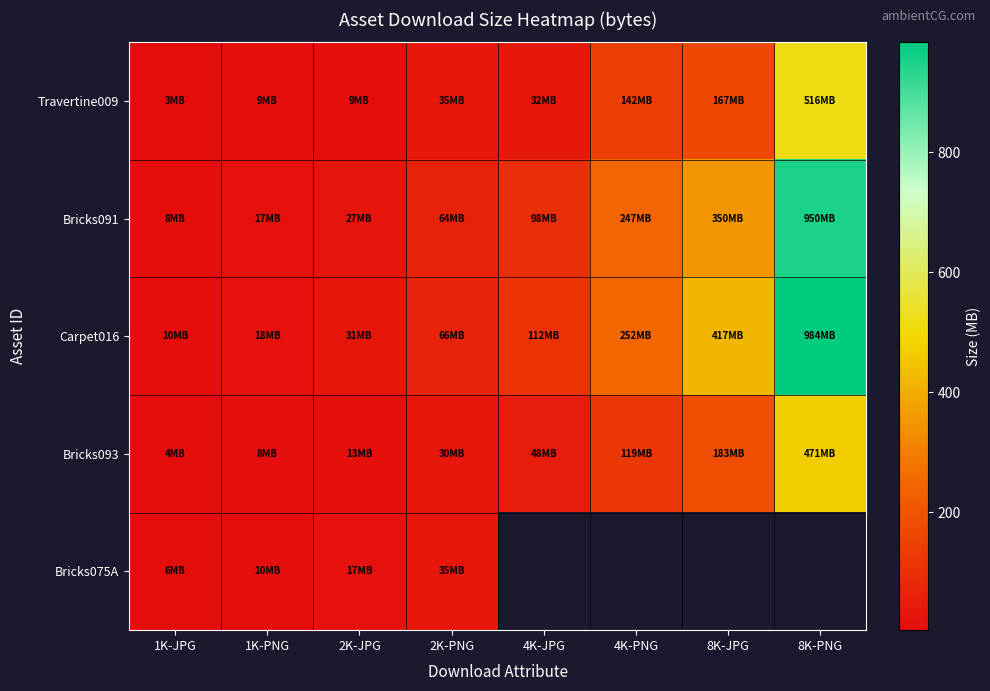

What is the maximum value shown in the chart?

983.6